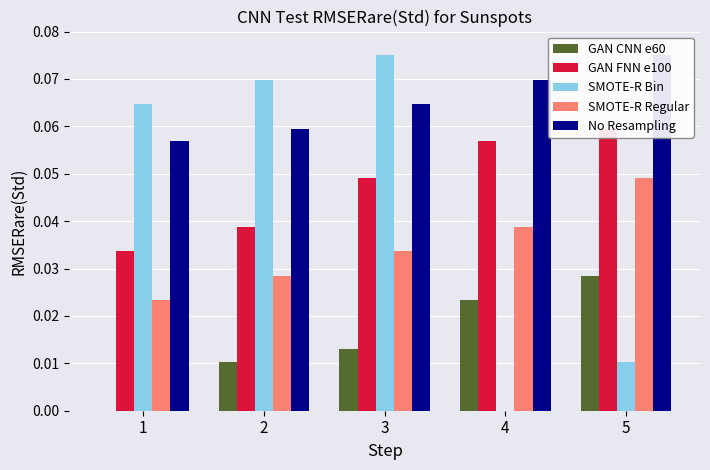

Which series changed the most between 4 and 5?

SMOTE-R Bin